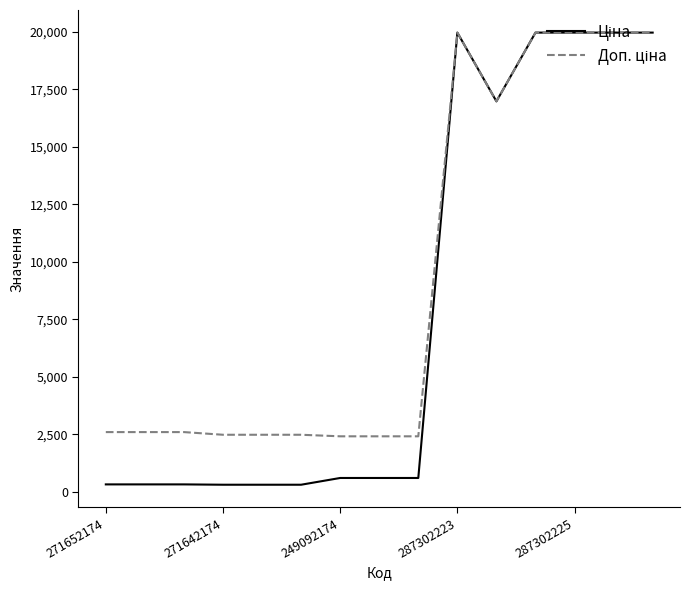

How many lines are shown in the chart?

2